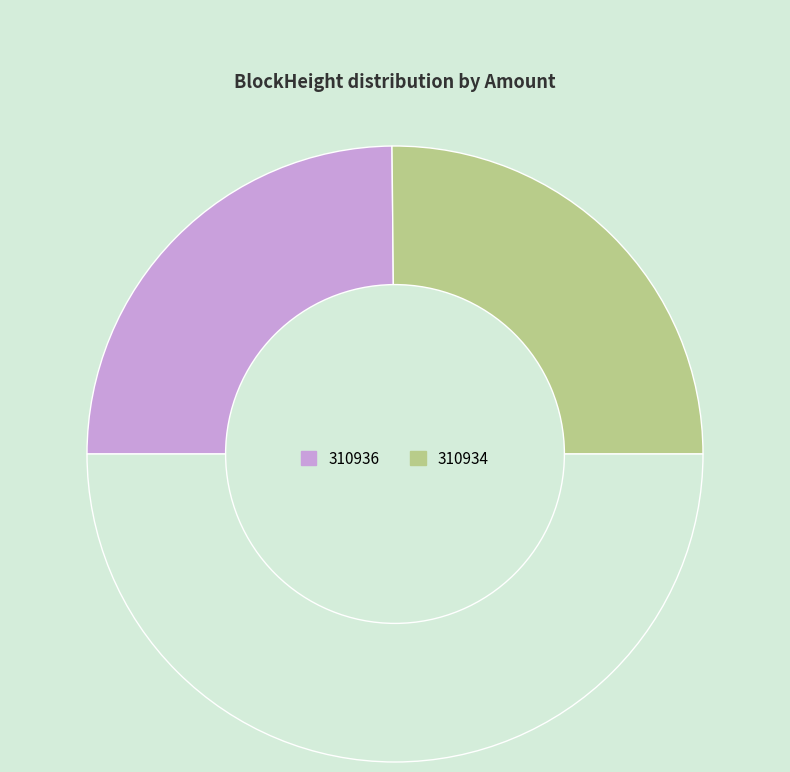

How many segments does this pie chart have?

3